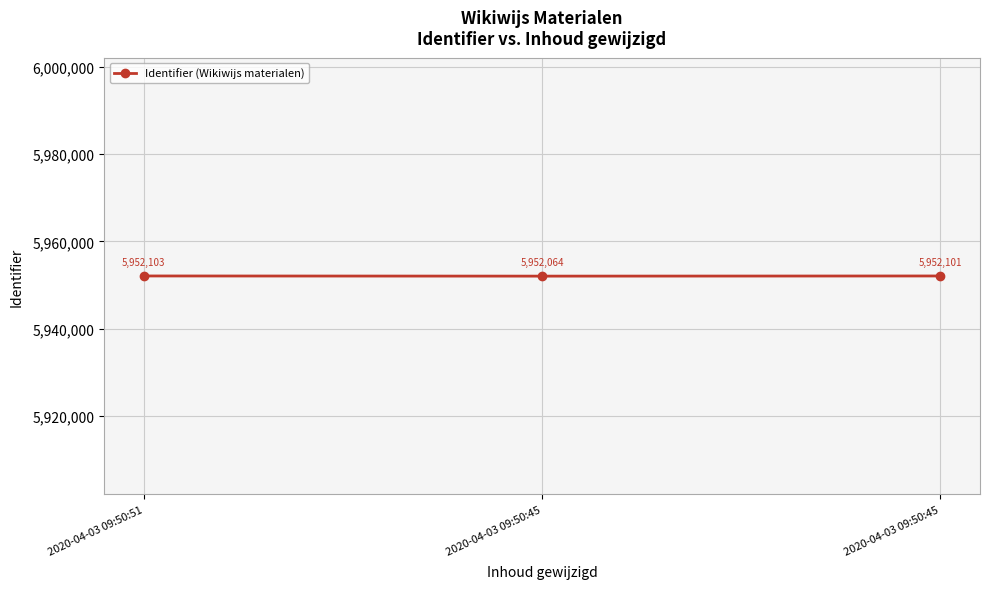

What is the difference between the maximum and minimum values?

39